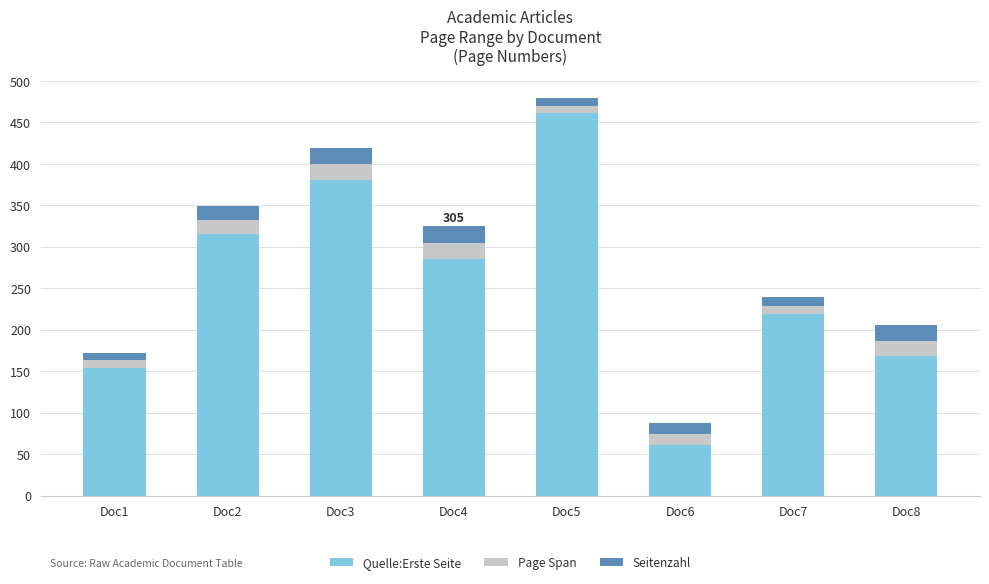

How many bars are there in total?

8